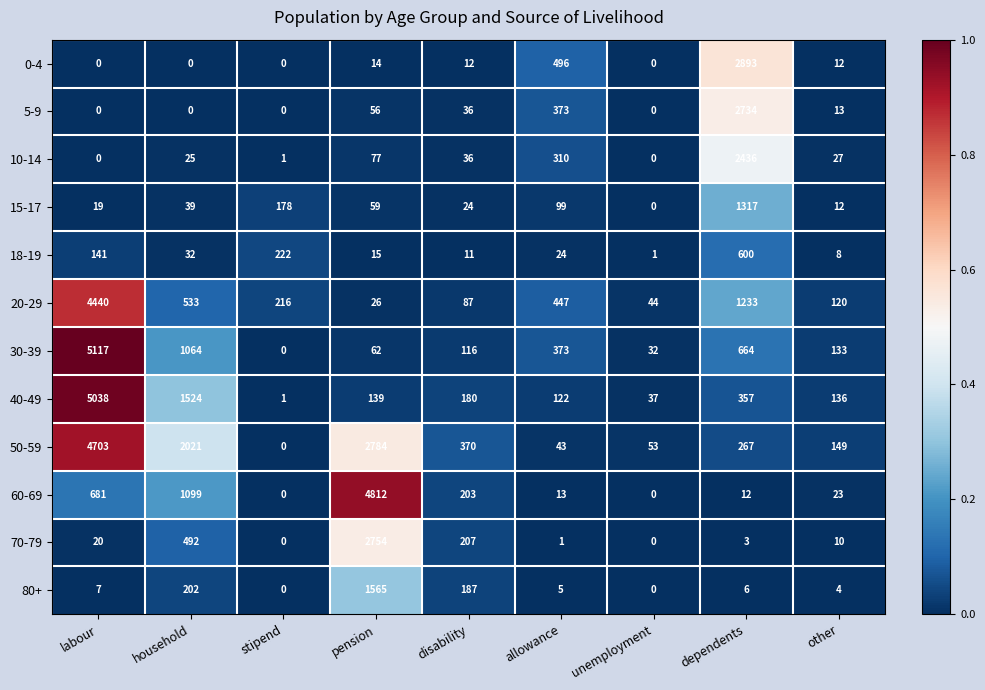

What is the difference between the maximum and minimum values in the 10-14 series?

2436